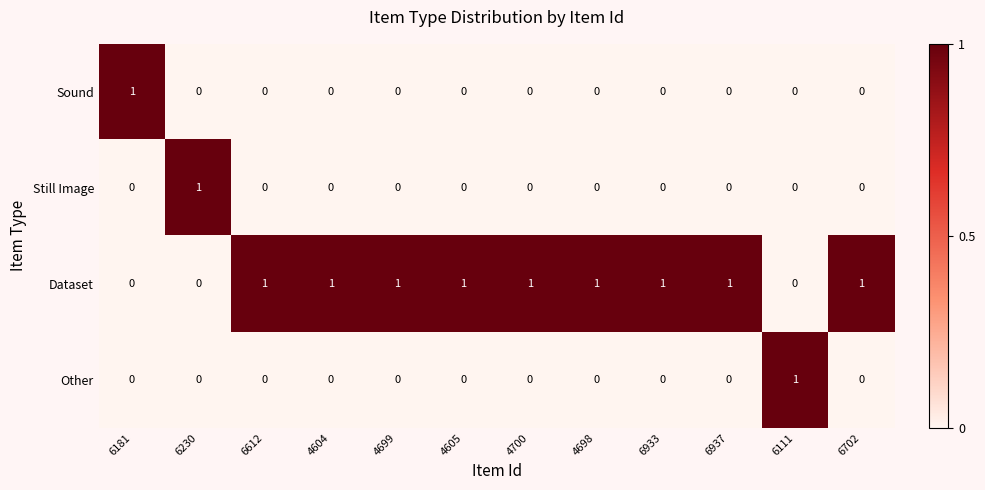

How many Dataset values are between 1 and 2?

9